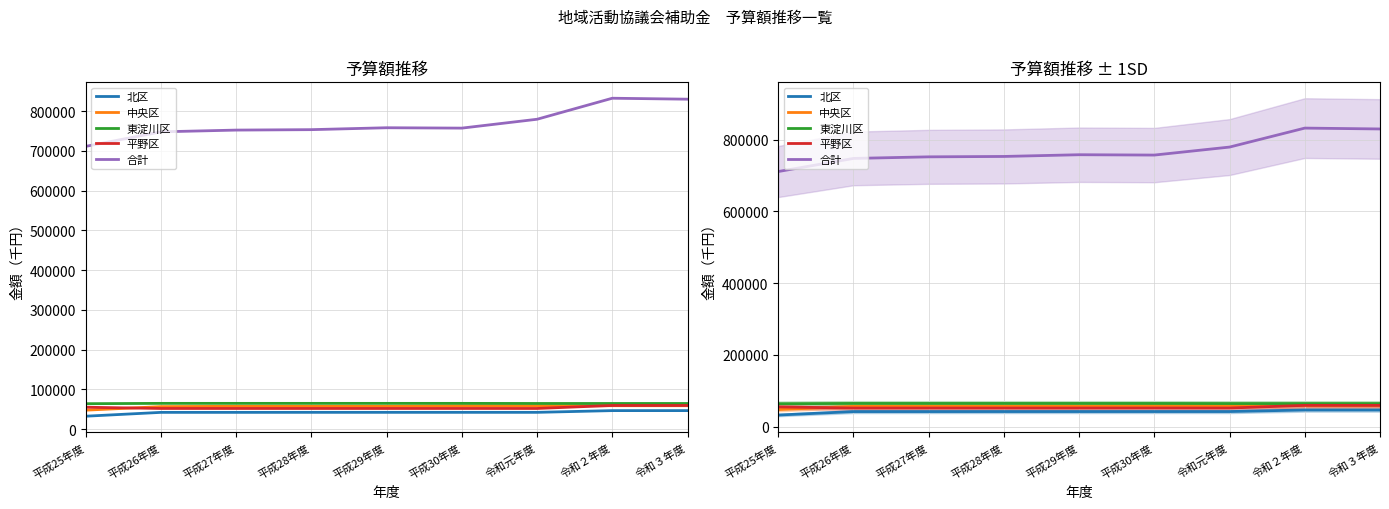

What is the lowest value of the 北区 series?

32660